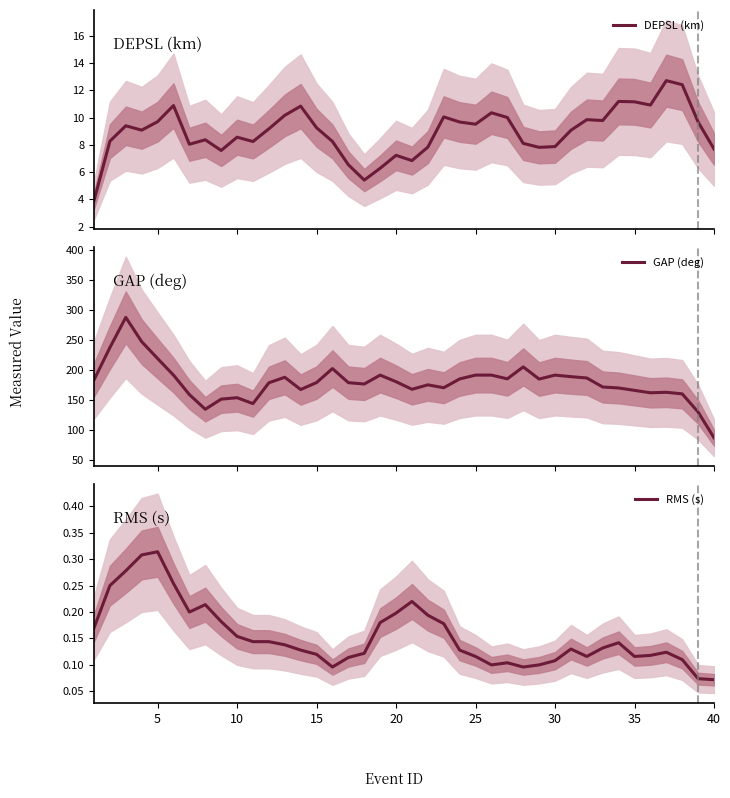

What is the maximum value for GAP (deg)?

287.8